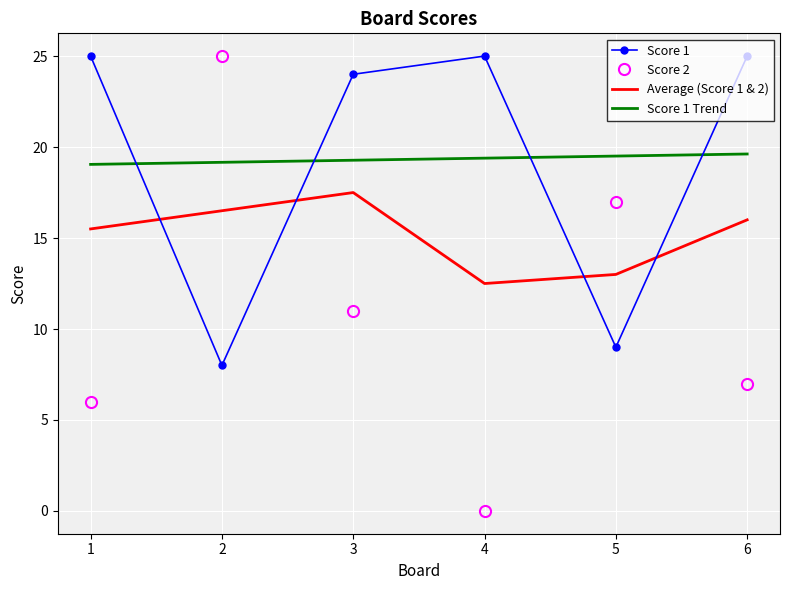

What is the highest value of the Score 2 series?

25.0